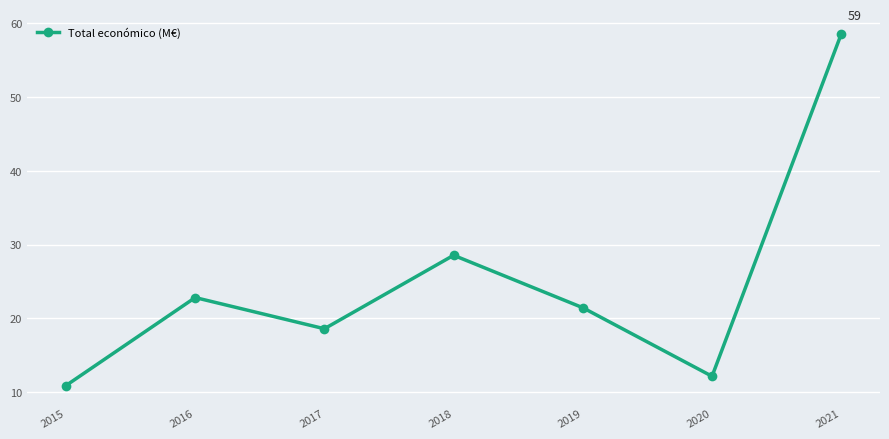

Between 2017 and 2015, which is larger?

2017